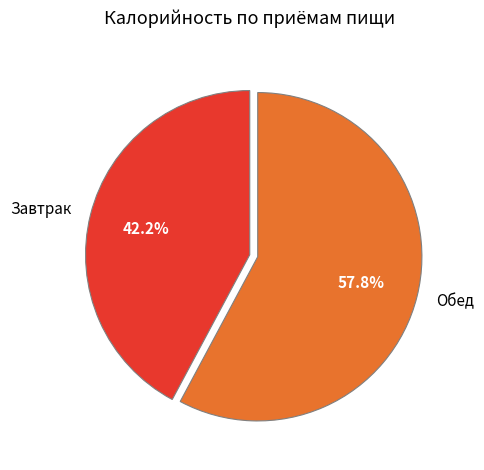

Rank the categories by value from lowest to highest.

Завтрак, Обед